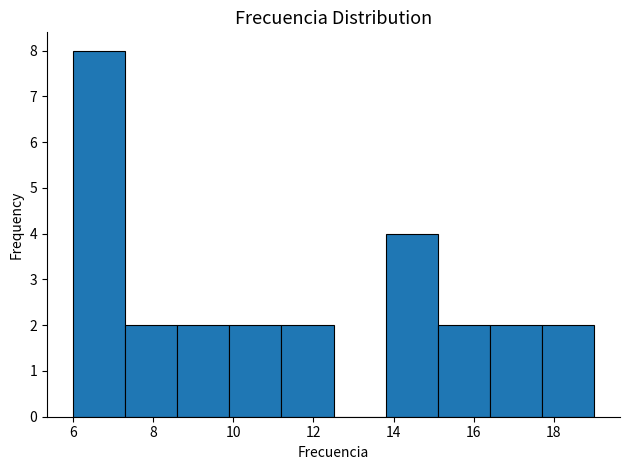

Reading left to right, transcribe this chart: for each bar, give the range it covers on the x-axis and its height. Neither the bar edges nor the heights are printed on the chart, so give them approximately, as read against the axes.

6.0 to 7.3: 8
7.3 to 8.6: 2
8.6 to 9.9: 2
9.9 to 11.2: 2
11.2 to 12.5: 2
12.5 to 13.8: 0
13.8 to 15.1: 4
15.1 to 16.4: 2
16.4 to 17.7: 2
17.7 to 19.0: 2